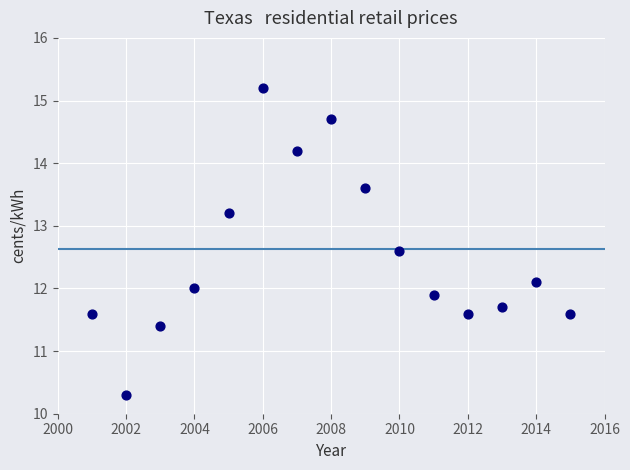

What is the range of X values (max minus min)?

14.0